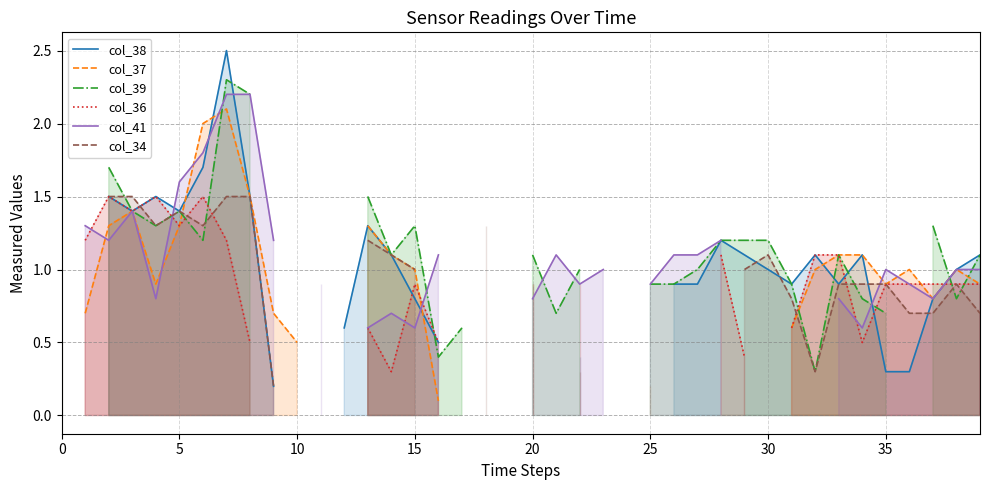

Which series changed the most between 33 and 37?

col_37